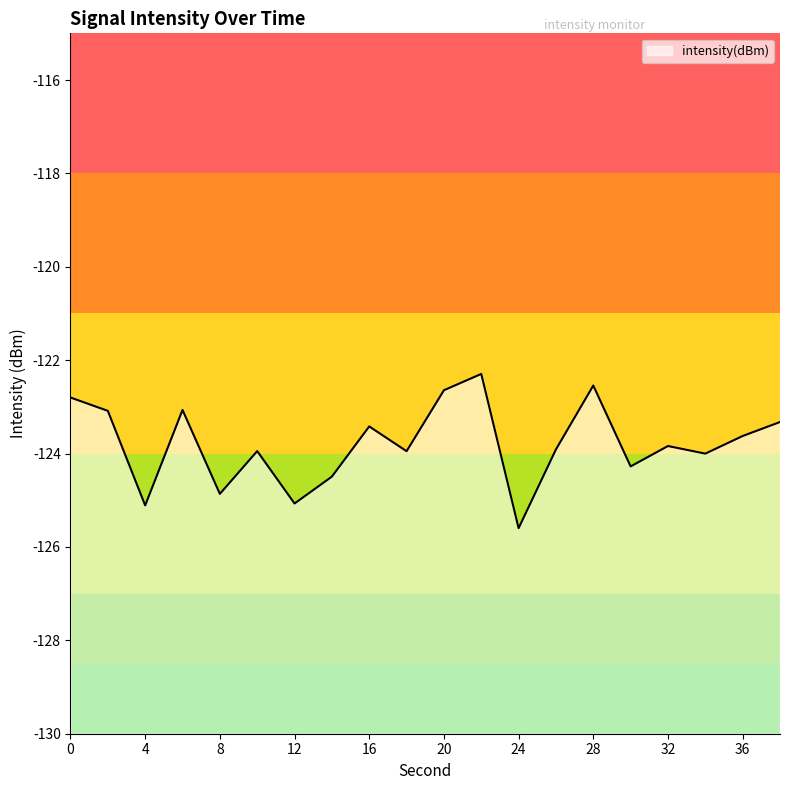

The chart shows a value of -85.6 at 26. True or false?

False